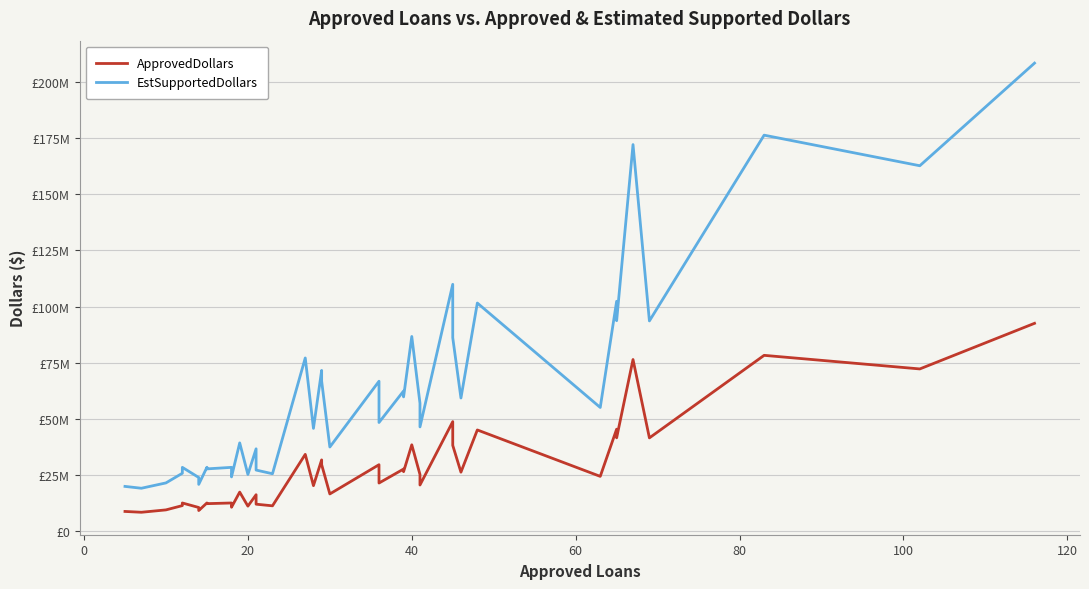

How many lines are shown in the chart?

2